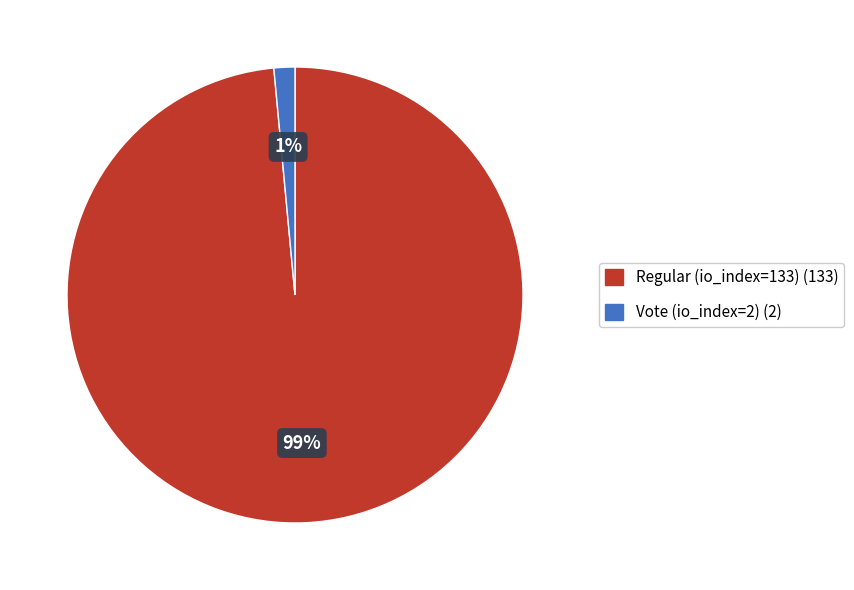

To the nearest percent, what is the average slice percentage?

50%